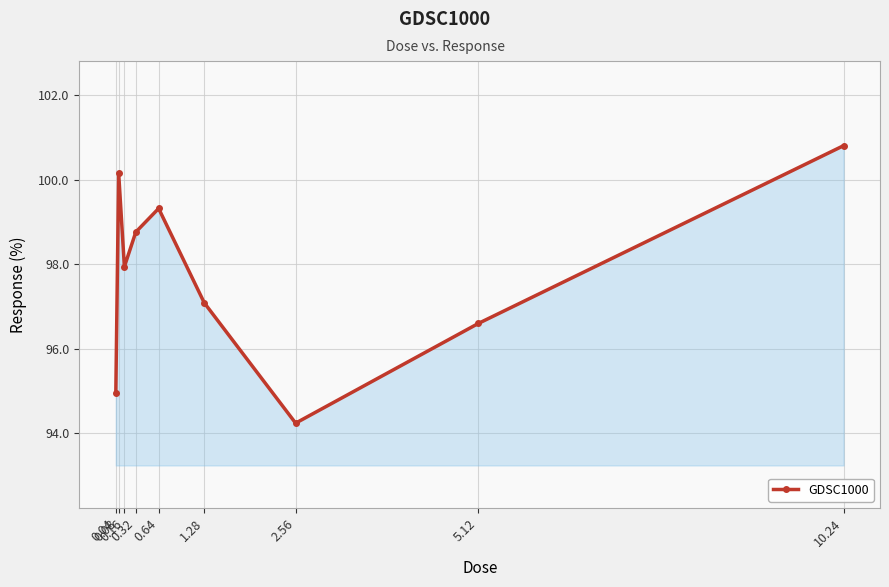

How many values are below 97?

3